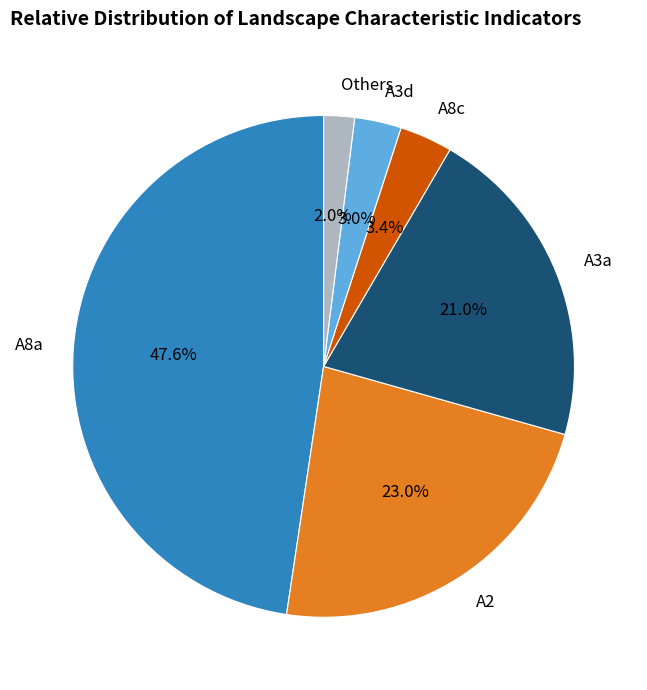

To the nearest percent, what is the difference between the largest and smallest slice percentages?

46%